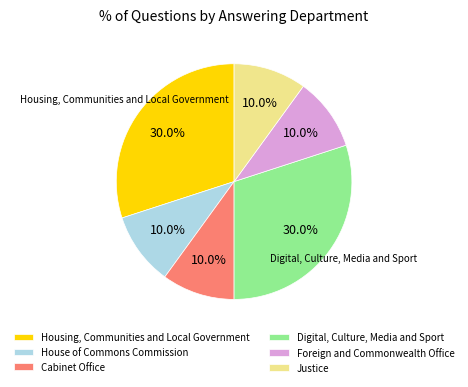

Approximately how many times larger is the value at Cabinet Office compared to Digital, Culture, Media and Sport?

0.3